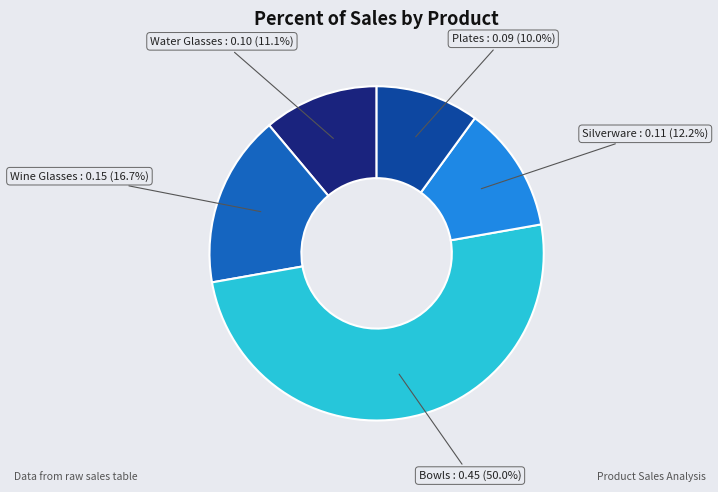

How many segments does this pie chart have?

5